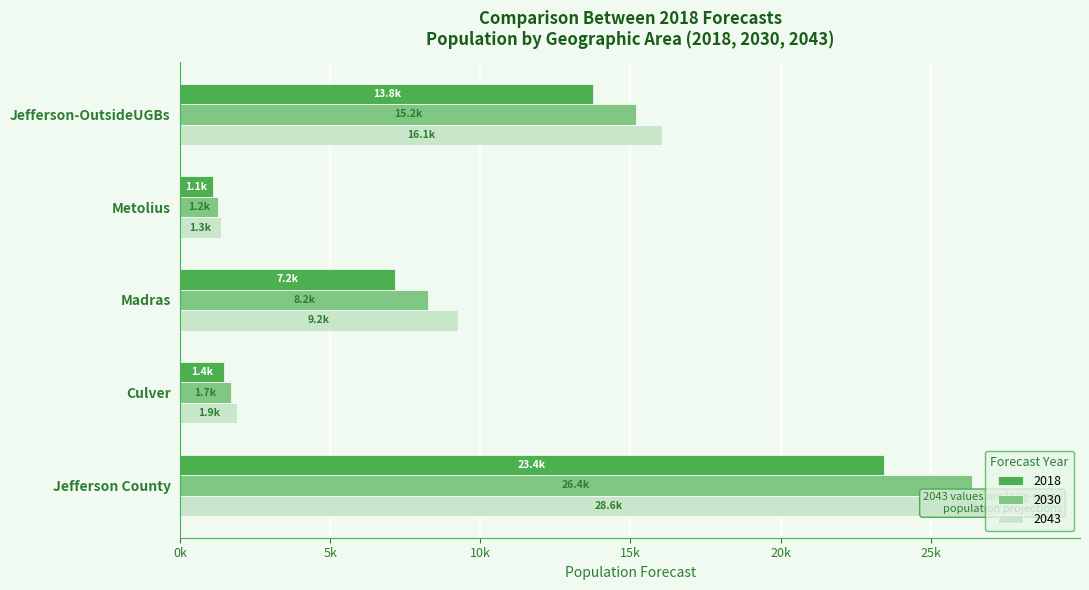

What is the value of the 2043 bar at the 5th from the left?

16060.1